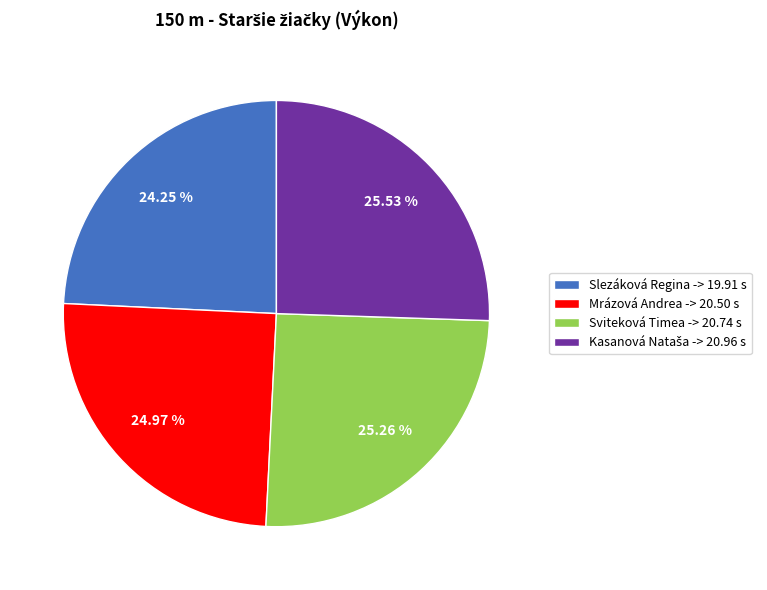

What is the ratio of the value at Mrázová Andrea -> 20.50 s to the value at Sviteková Timea -> 20.74 s?

1.0